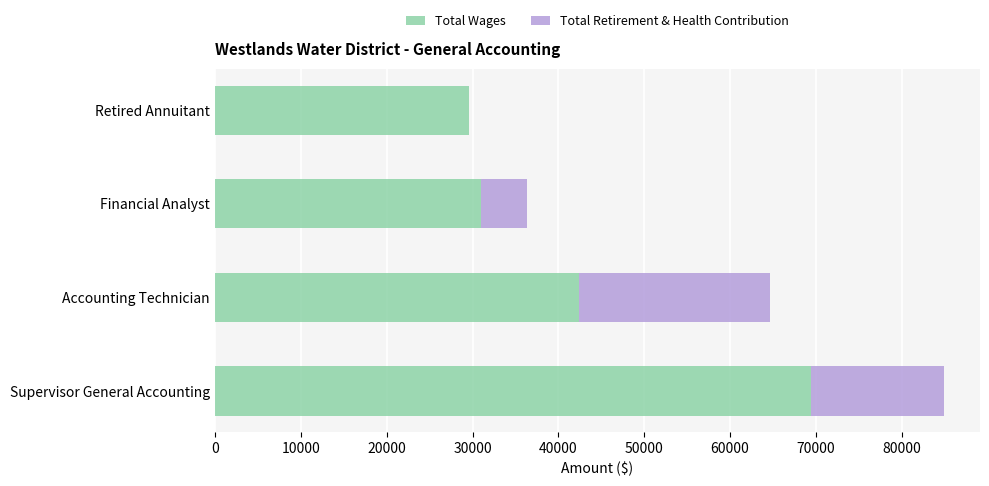

What is the total value across all series at Retired Annuitant?

29607